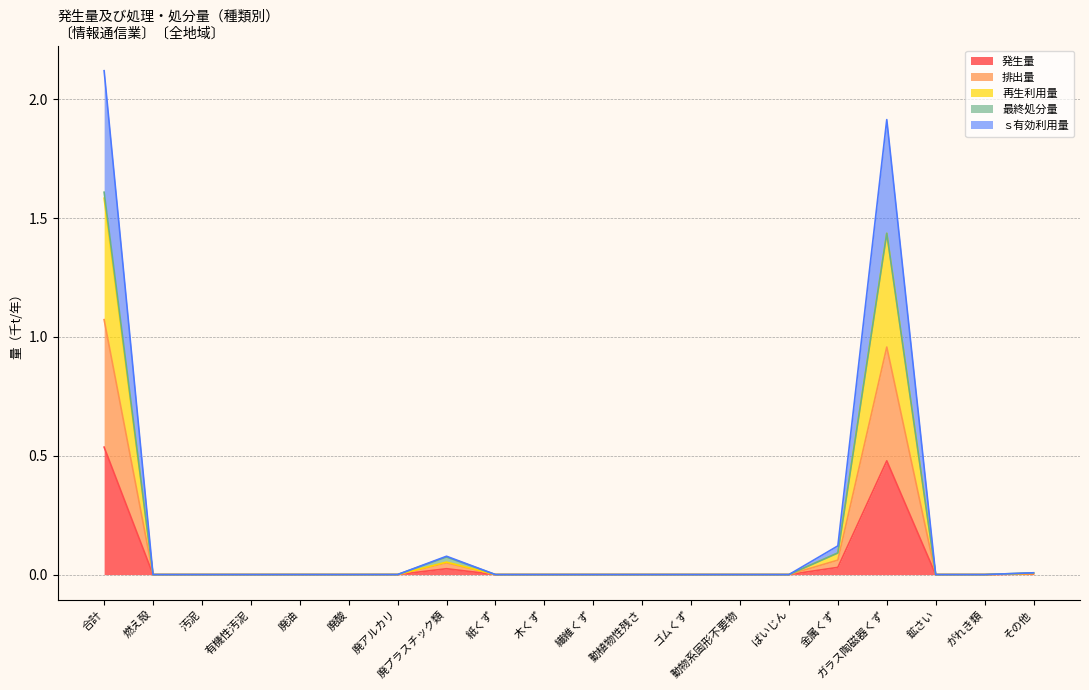

Is it true that 発生量 equals 0.0 at 金属くず?

False